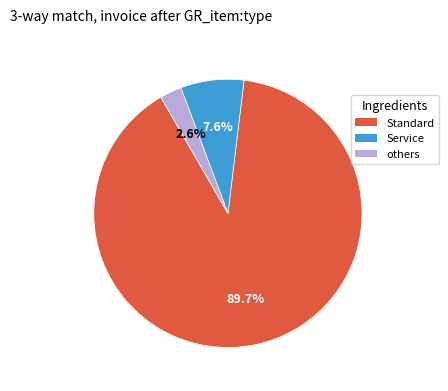

How many slices are in this pie chart?

3